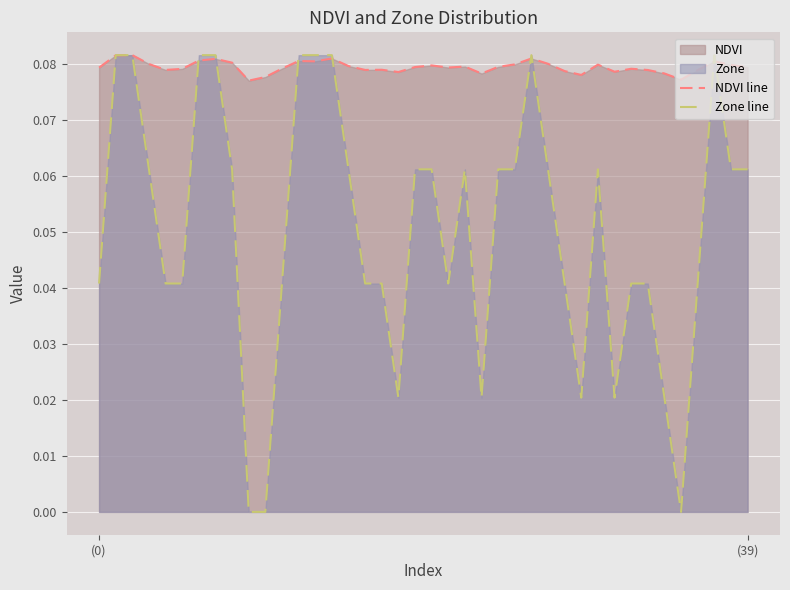

Which series has the widest spread of values?

Zone line